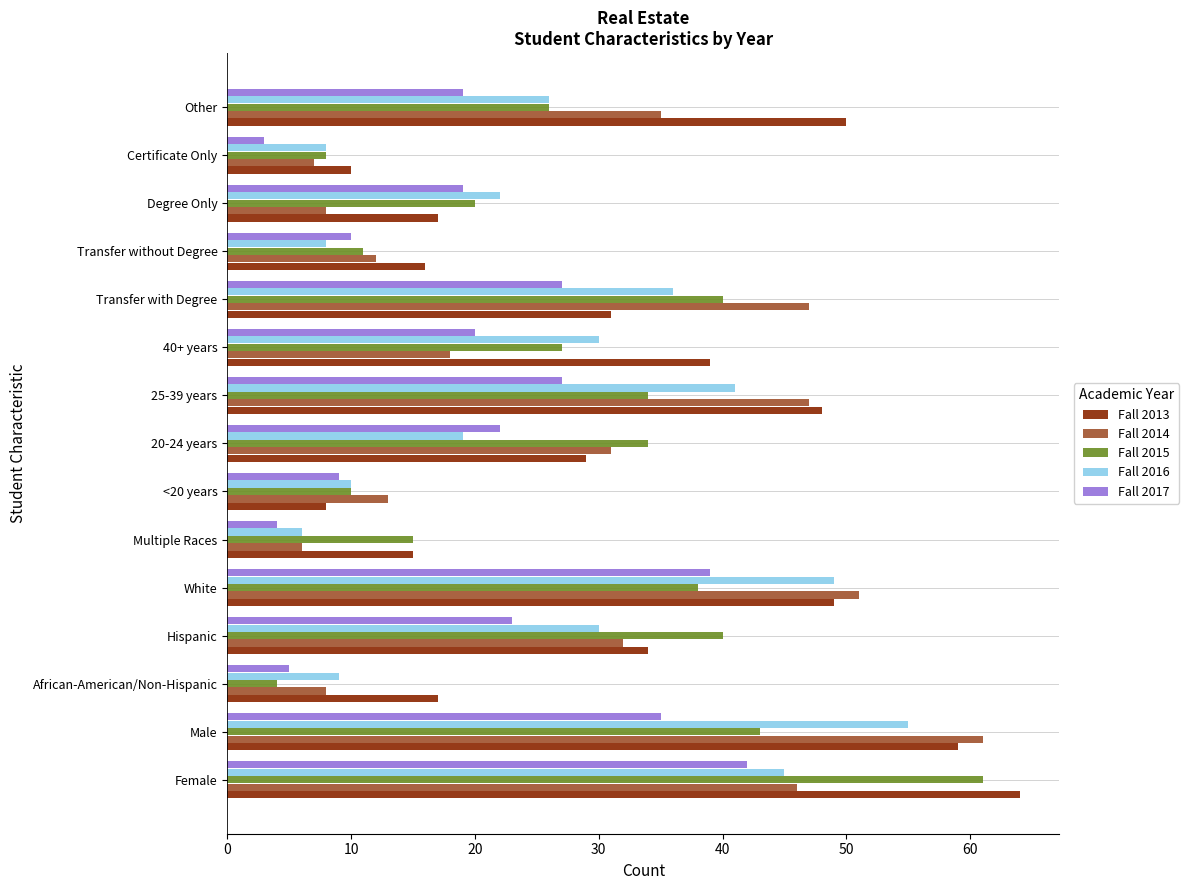

At Transfer with Degree, list the series in order from largest to smallest.

Fall 2014, Fall 2015, Fall 2016, Fall 2013, Fall 2017